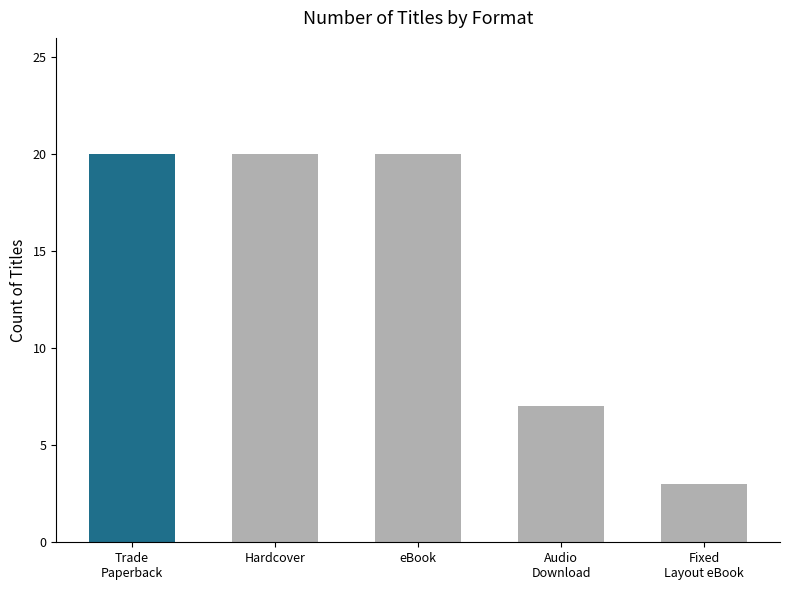

What is the approximate value at Fixed
Layout eBook?

3